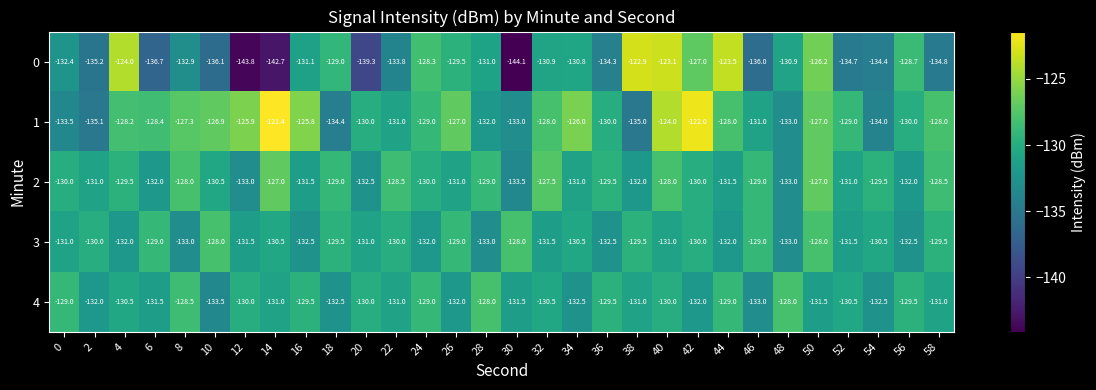

Rank the series at 54 from lowest to highest value.

0, 1, 4, 3, 2